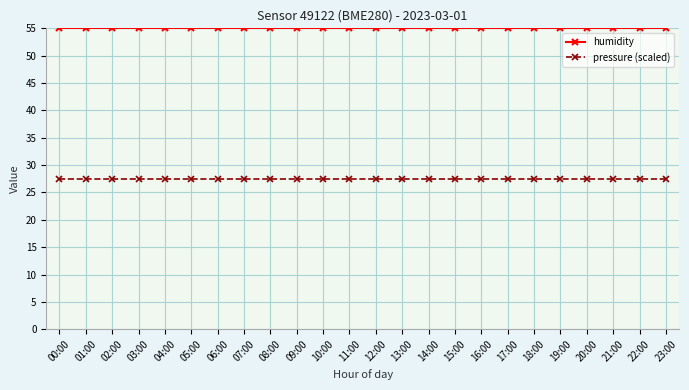

The humidity series shows 12.2 at 20:00. True or false?

False